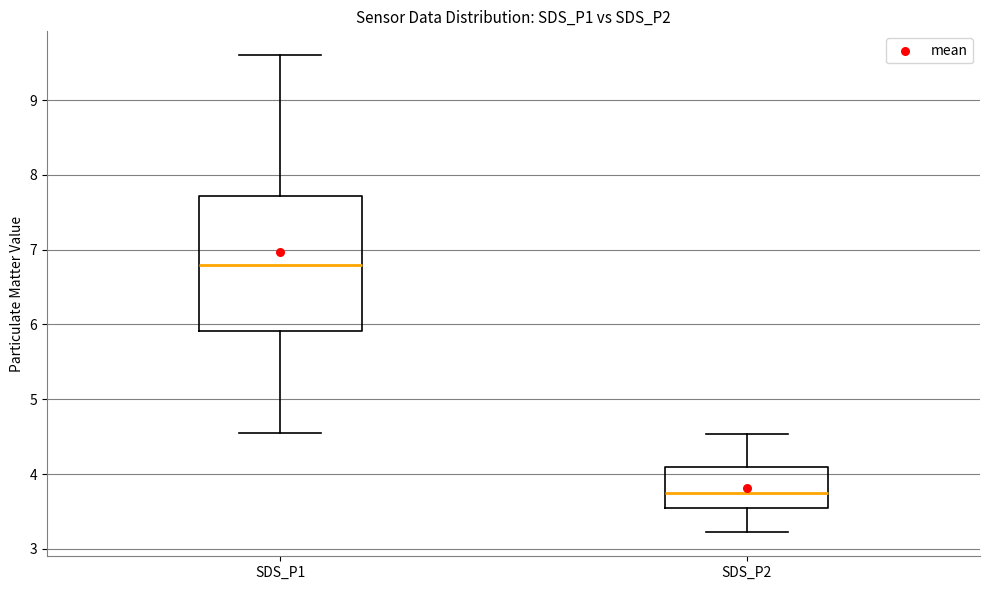

Where is the upper edge of the box for SDS_P1 on the y-axis? The values are not printed on the chart, so give them approximately, as read against the axis.

7.7